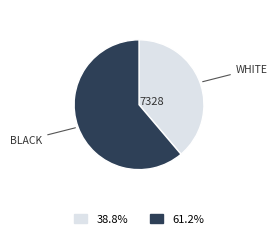

Is there any slice that represents more than half of the pie?

Yes